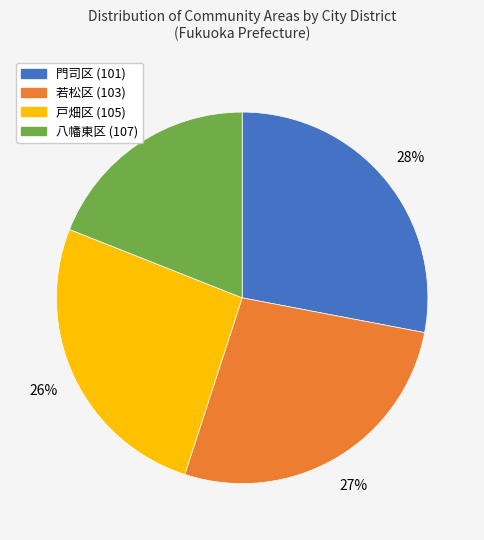

To the nearest percent, what is the difference between the largest and smallest slice percentages?

9%